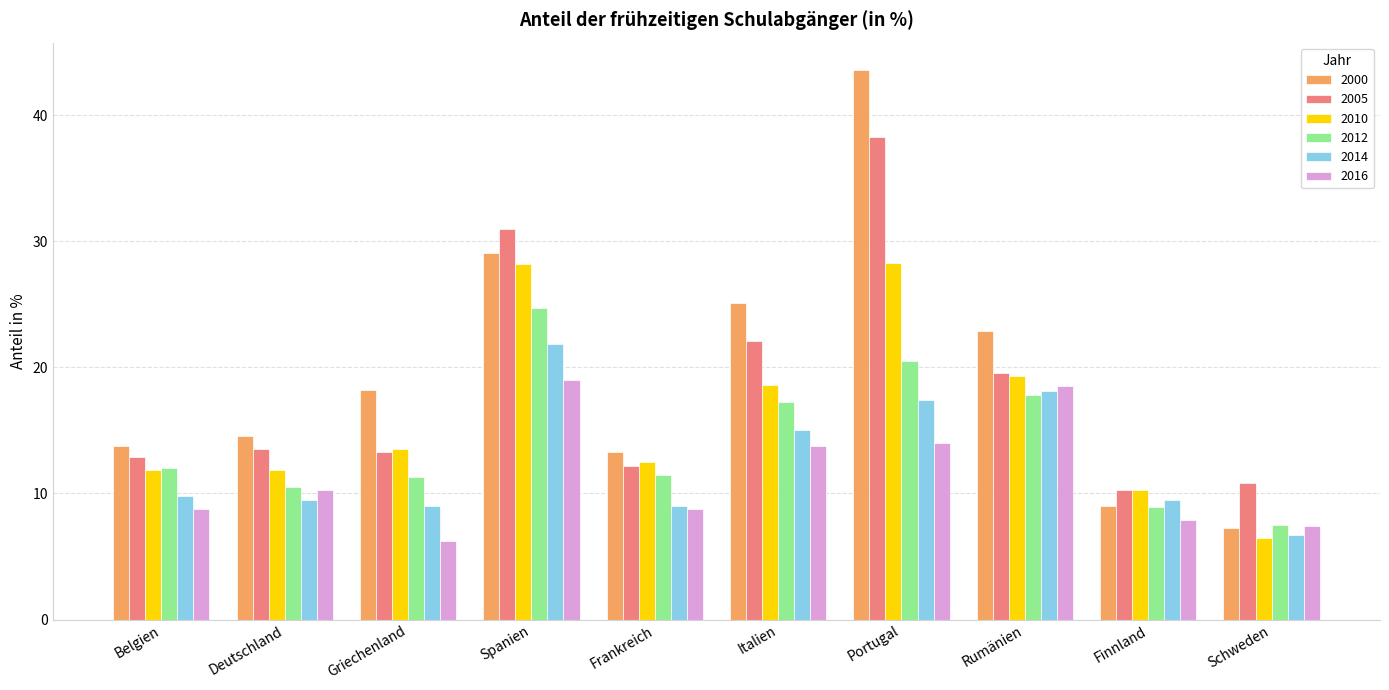

Count the number of data series in this chart.

6